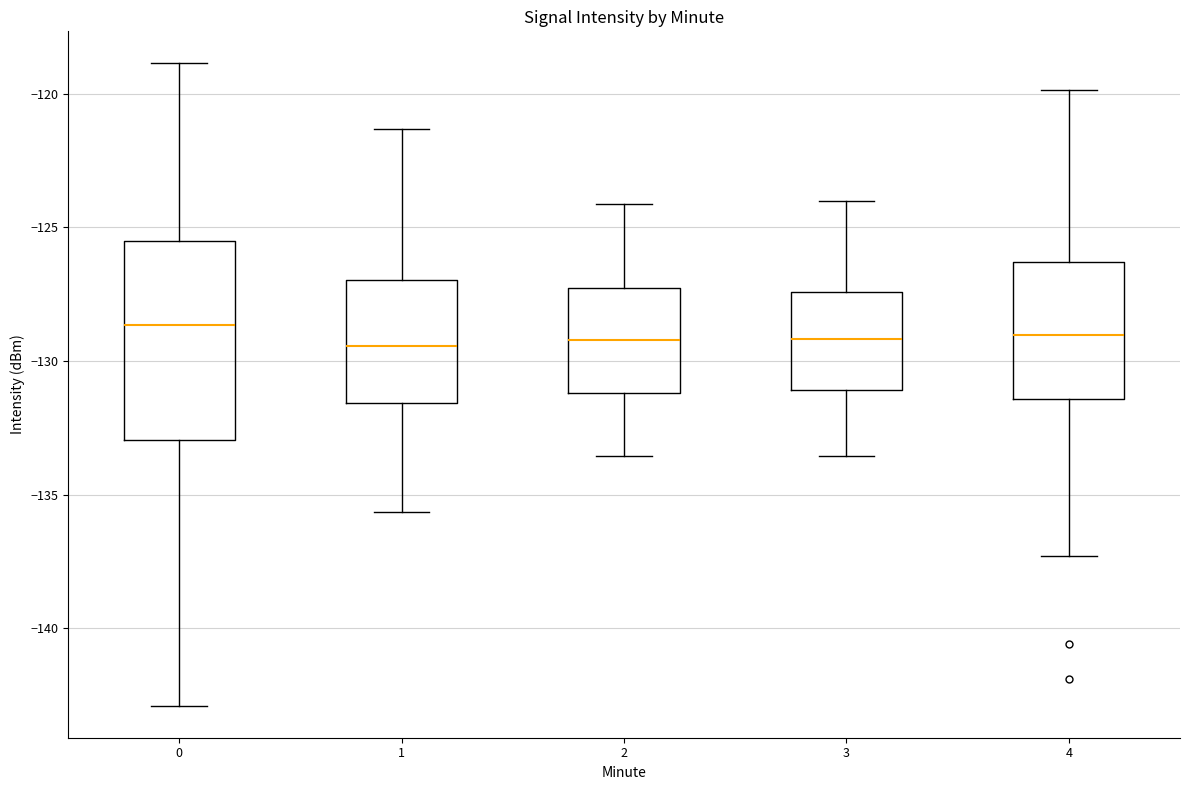

Where does the lower whisker of the box at x = 2 end on the y-axis? The values are not printed on the chart, so give them approximately, as read against the axis.

-133.5